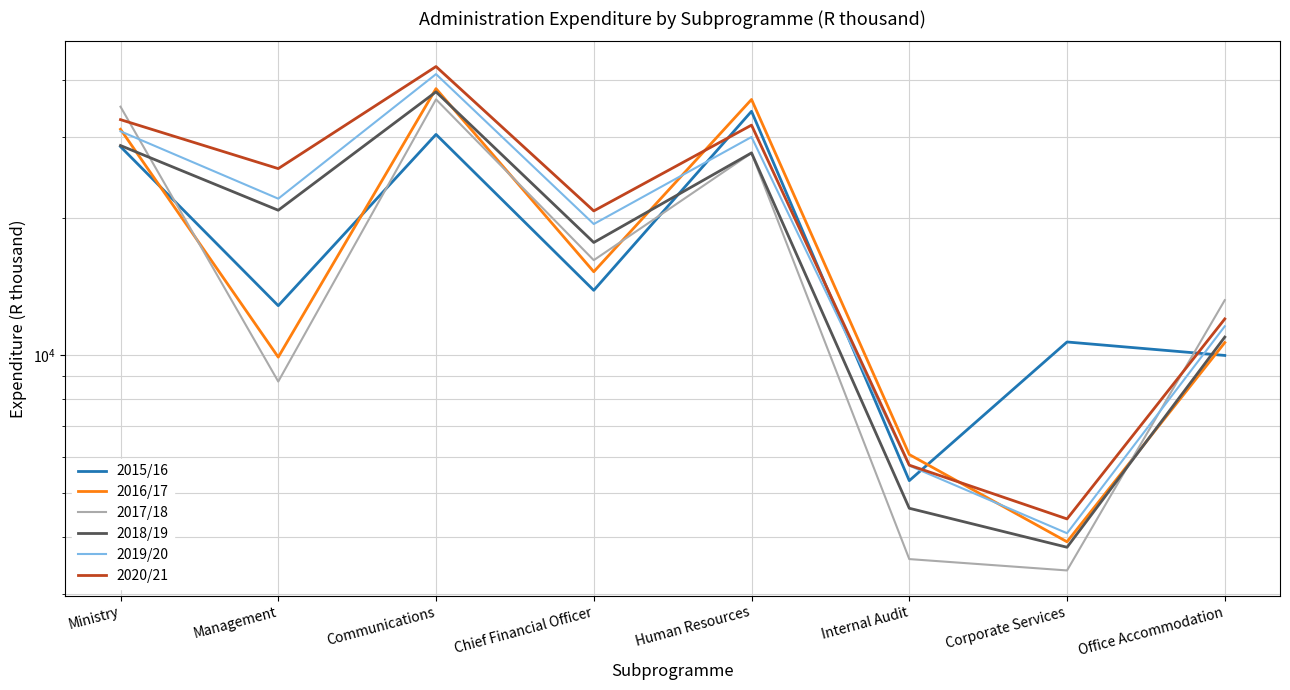

Reading left to right, extract all data points from this chart.

2015/16: 28611	12834	30425	13866	34181	5314	10689	9988
2016/17: 31221	9903	38318	15228	36283	6062	3905	10657
2017/18: 34985	8757	36301	16142	27700	3579	3380	13198
2018/19: 28766	20762	37703	17649	27720	4624	3799	10956
2019/20: 30908	22008	41228	19367	30032	5732	4077	11569
2020/21: 32775	25609	42830	20691	31883	5746	4382	12006